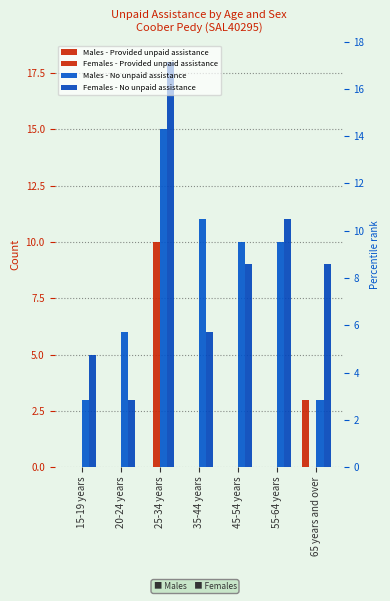

Which label corresponds to the smallest value in the chart?

15-19 years